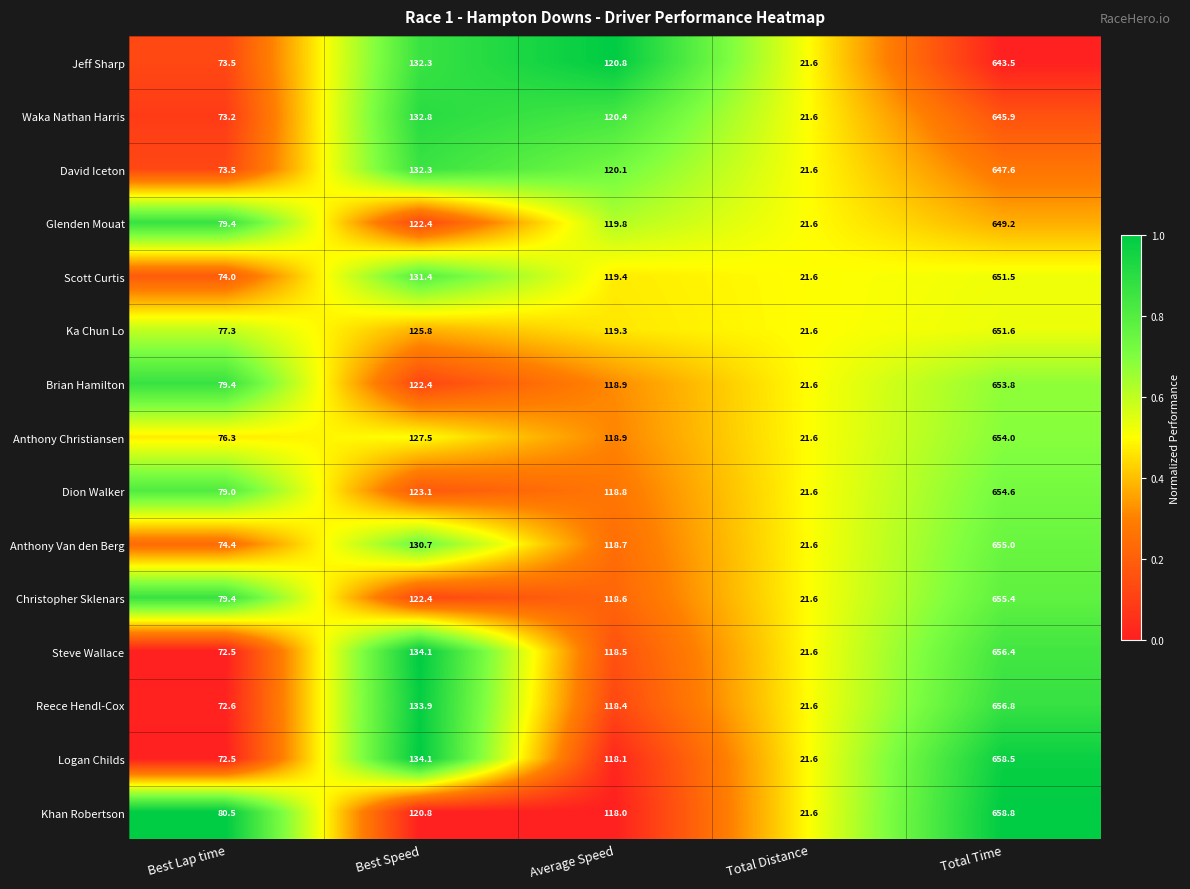

The Scott Curtis series shows 191.6 at Best Speed. True or false?

False